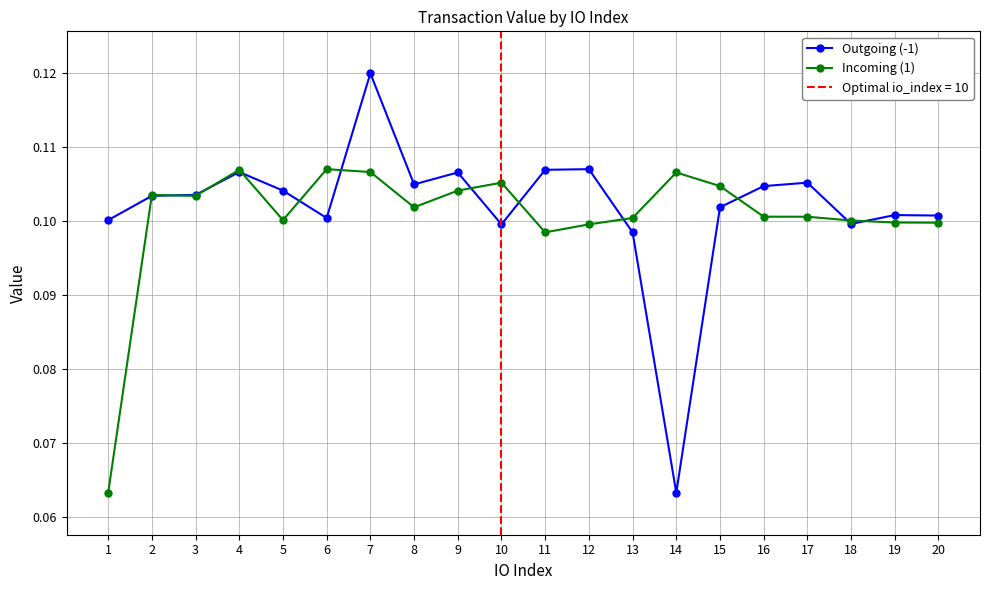

Which series ends up on top after the final intersection of Incoming (1) and Outgoing (-1)?

Outgoing (-1)